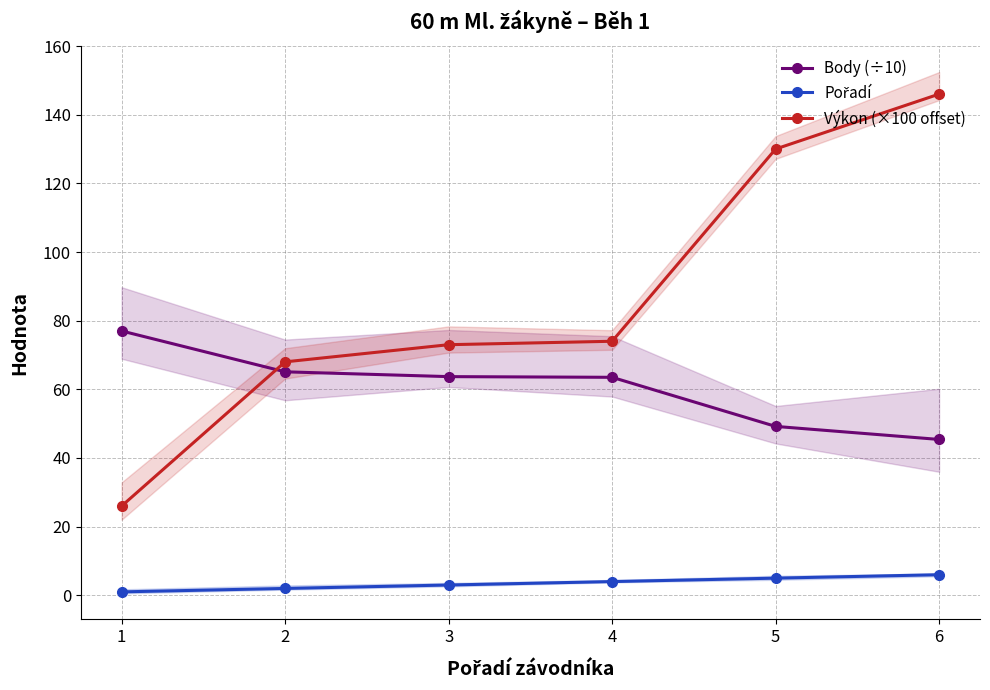

What are all the series names shown in the legend?

Body (÷10), Pořadí, Výkon (×100 offset)